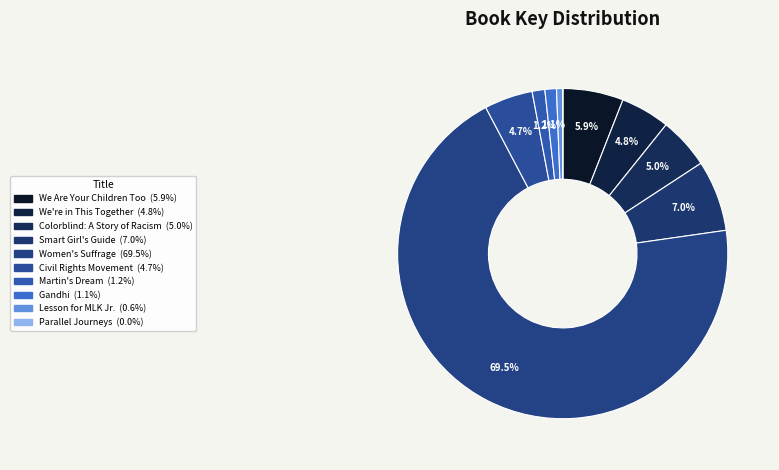

Count the number of slices in the pie.

10